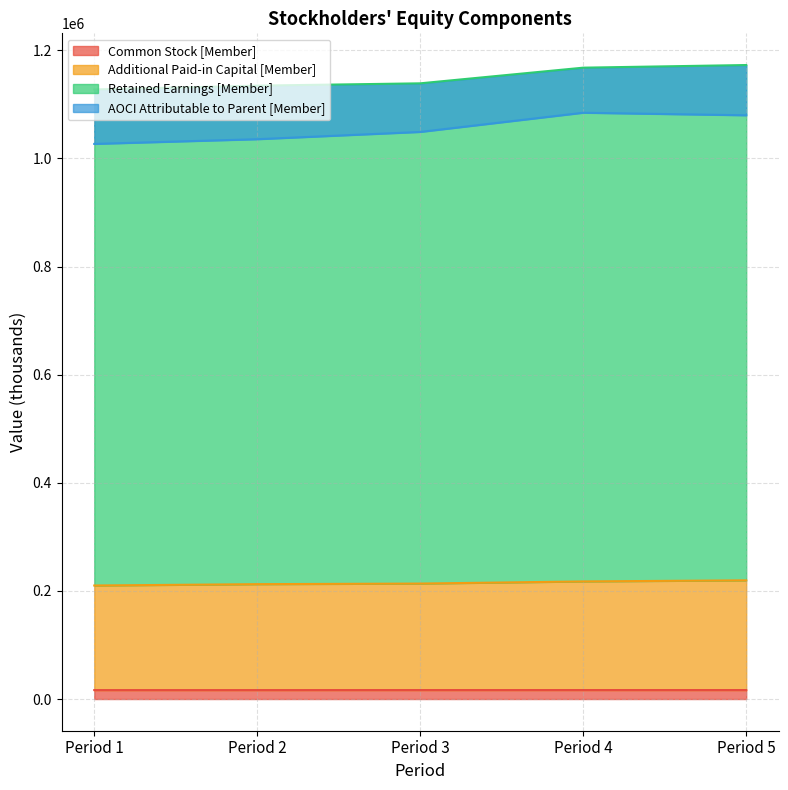

Does the chart display data point markers on the line(s)?

No